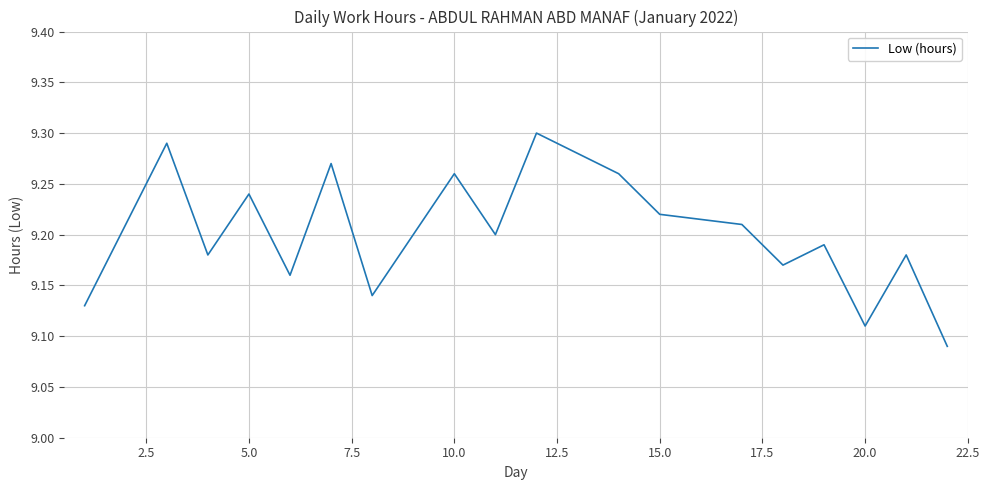

What is the maximum value shown in the chart?

9.3